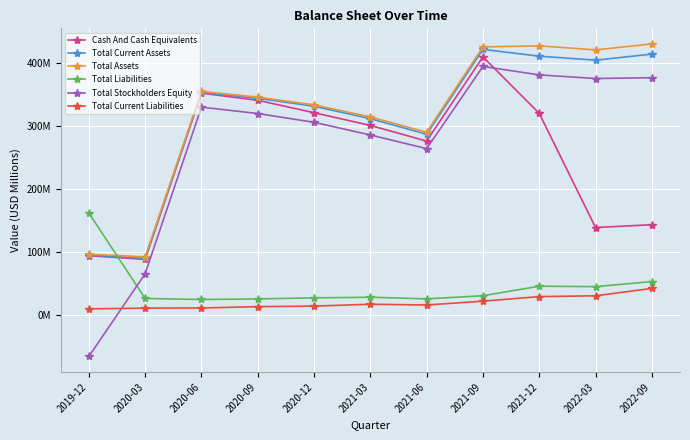

Rank the series at 2021-09 from lowest to highest value.

Total Current Liabilities, Total Liabilities, Total Stockholders Equity, Cash And Cash Equivalents, Total Current Assets, Total Assets